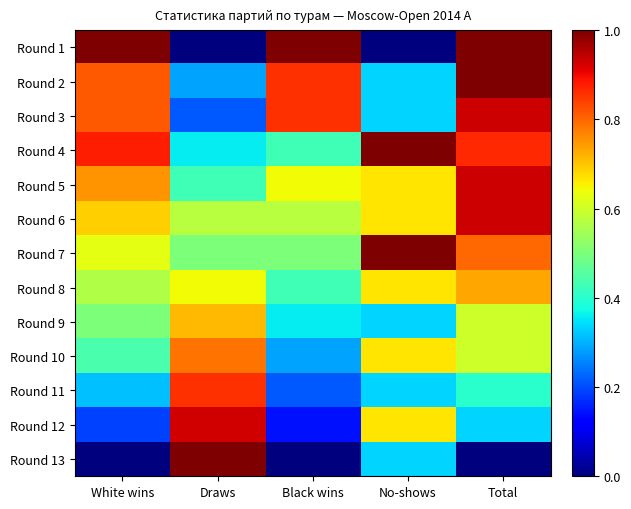

At Total, list the series in order from largest to smallest.

Round 1, Round 2, Round 3, Round 5, Round 6, Round 4, Round 7, Round 8, Round 9, Round 10, Round 11, Round 12, Round 13